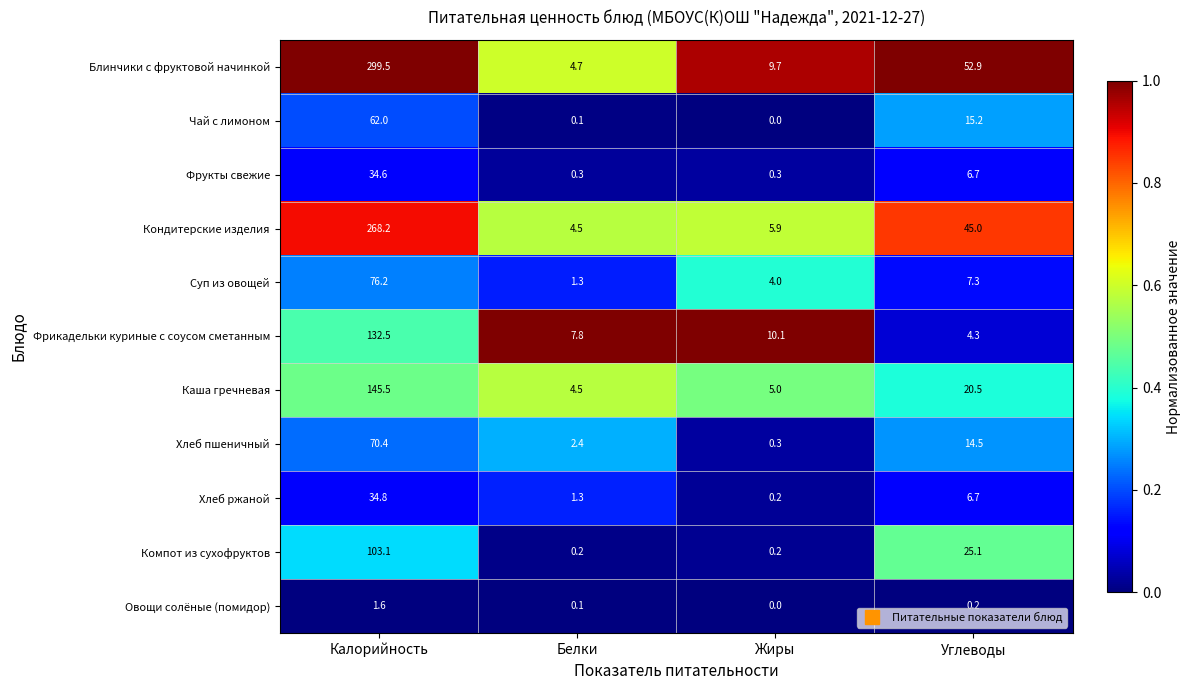

At which label is Чай с лимоном closest to 31?

Углеводы